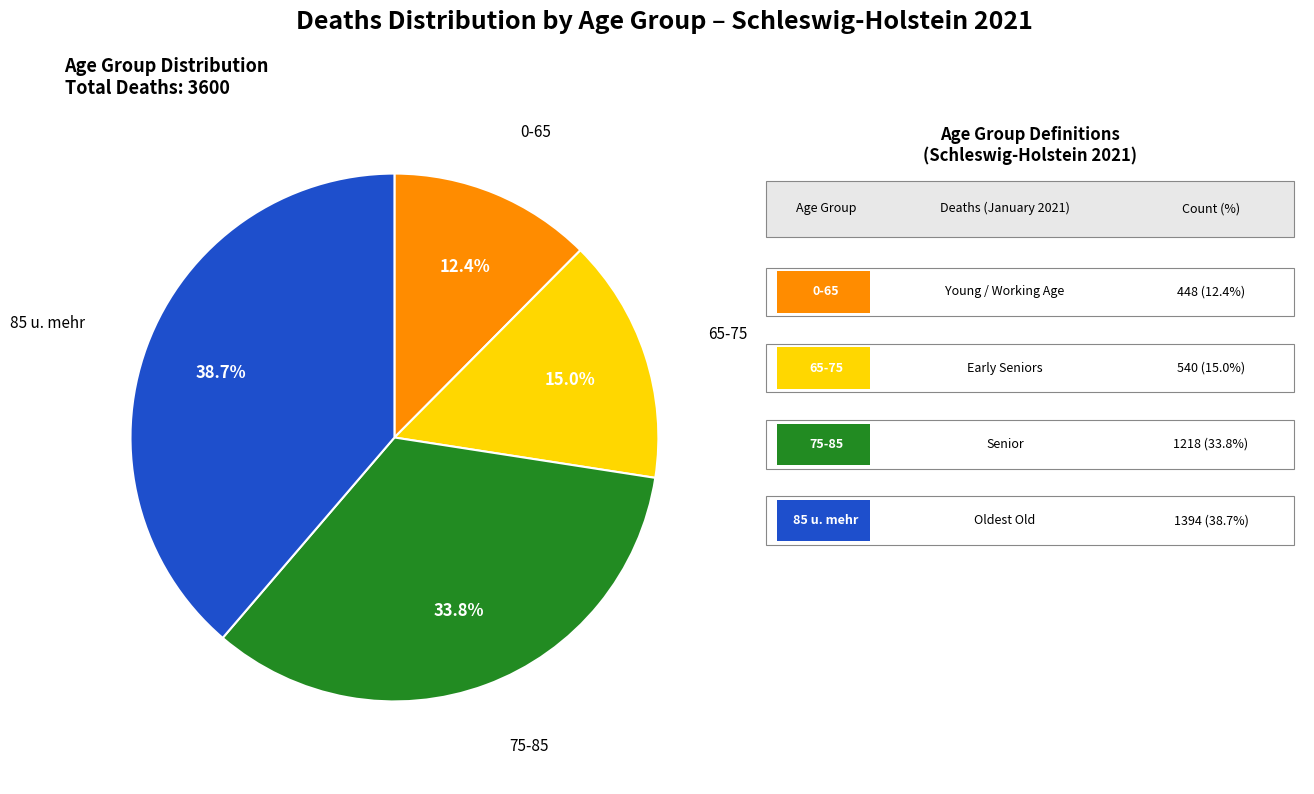

How many slices are in this pie chart?

4